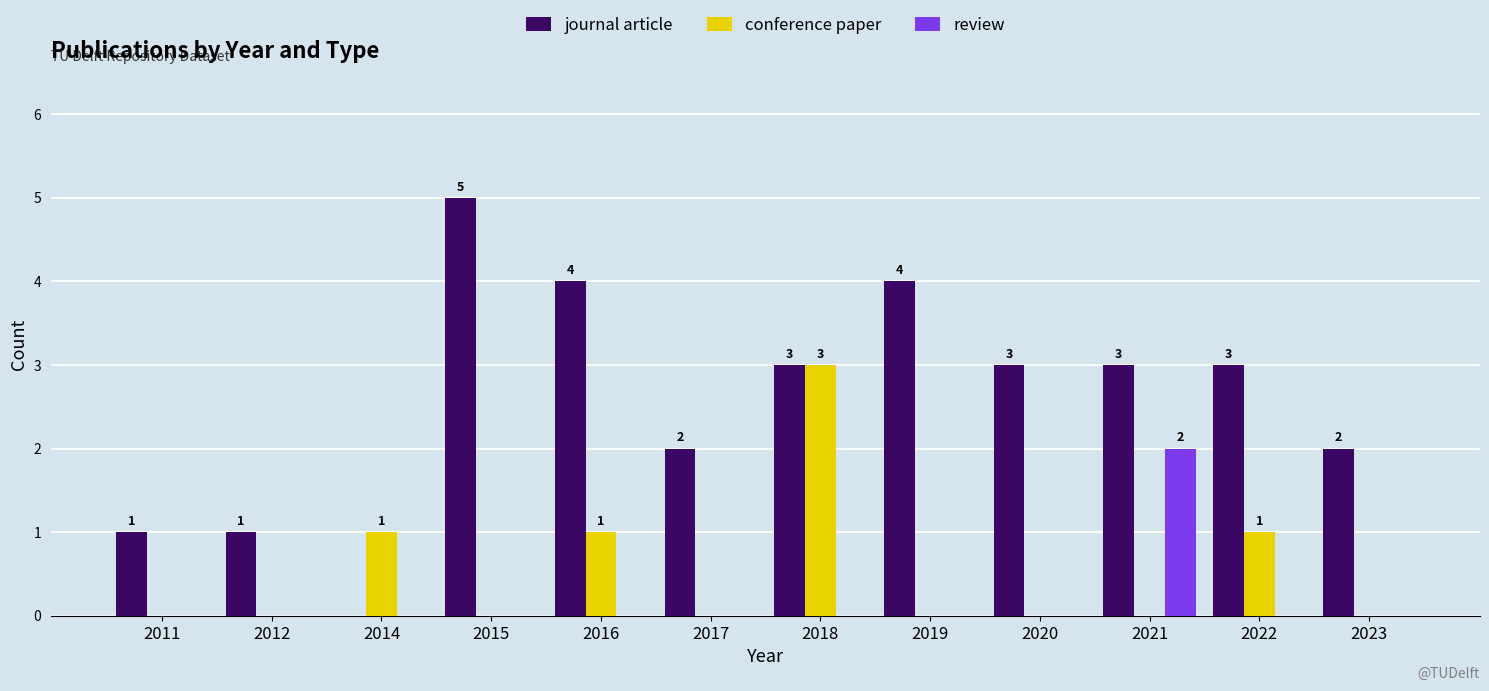

Which category has the highest value in the conference paper series?

2018